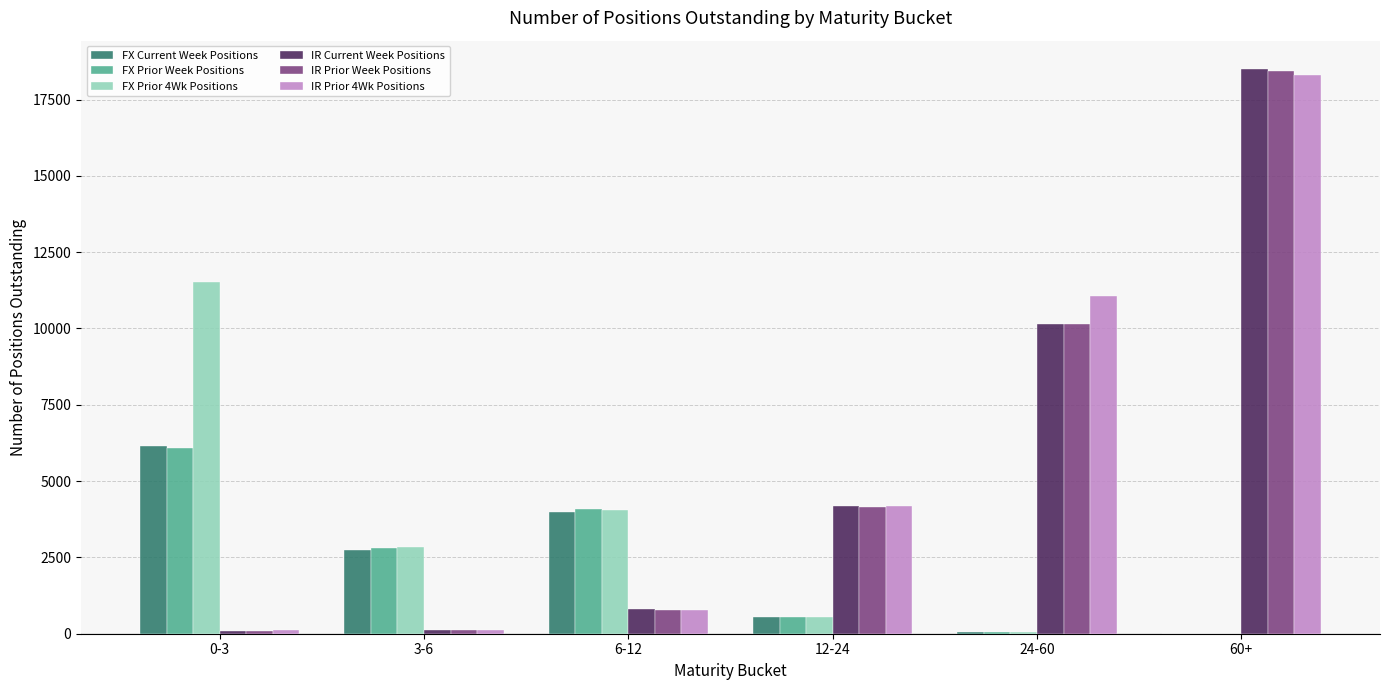

The value of IR Prior Week Positions at 60+ is 9144. True or false?

False